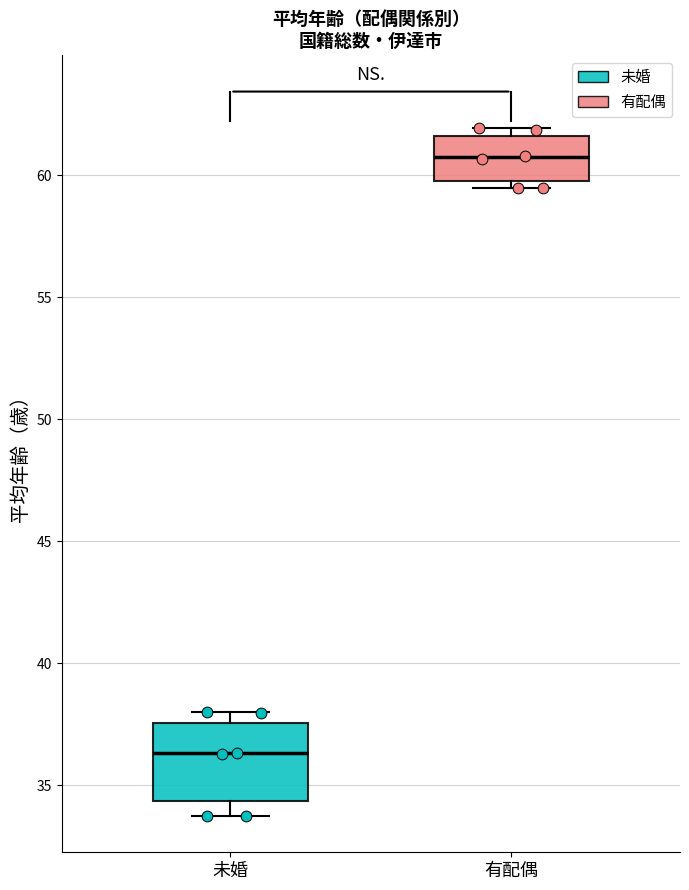

Which box is the tallest, from its lower edge to its upper edge?

未婚